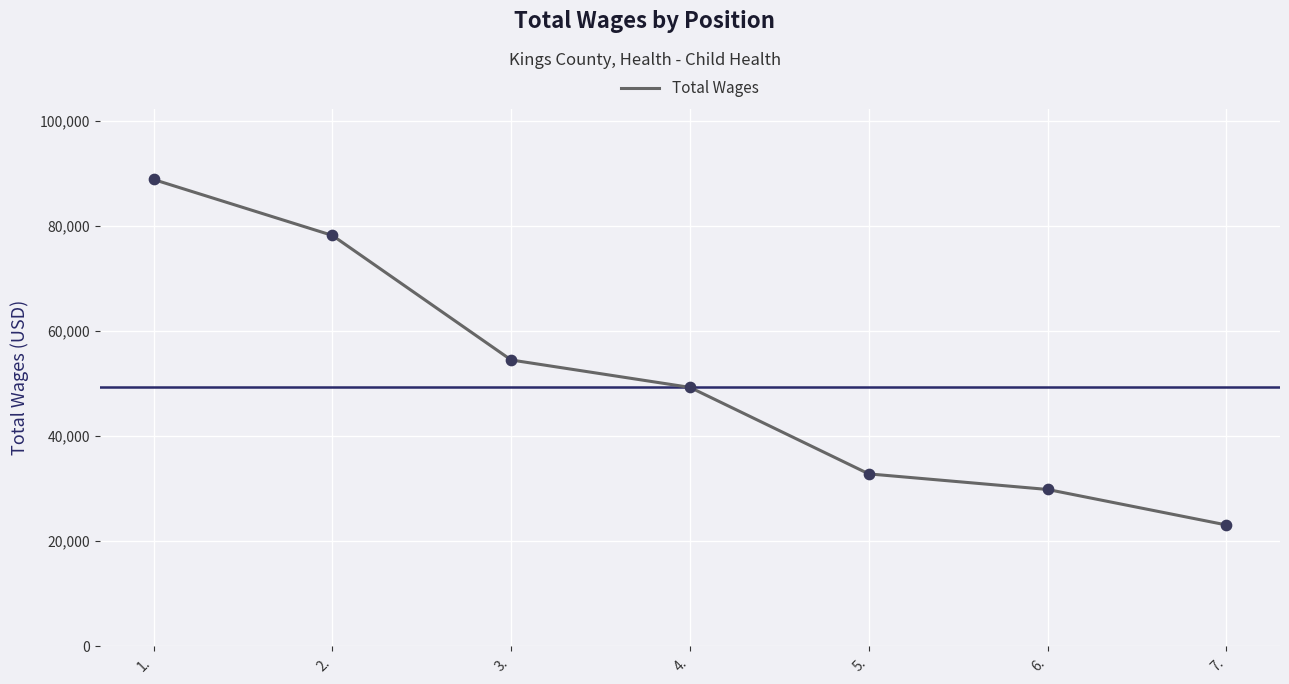

Between 2. and 4., which is larger?

2.